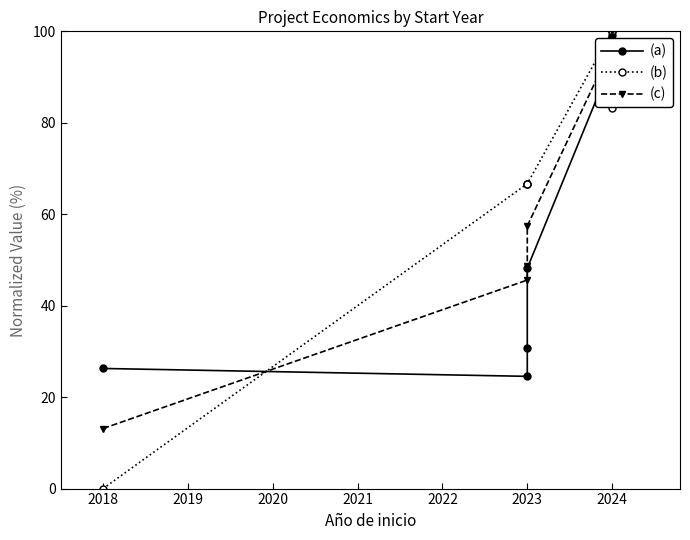

What are all the series names shown in the legend?

(a), (b), (c)